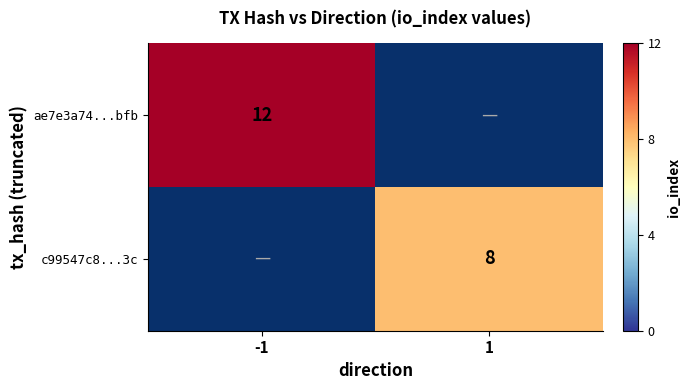

At how many categories does at least one series exceed 11?

1